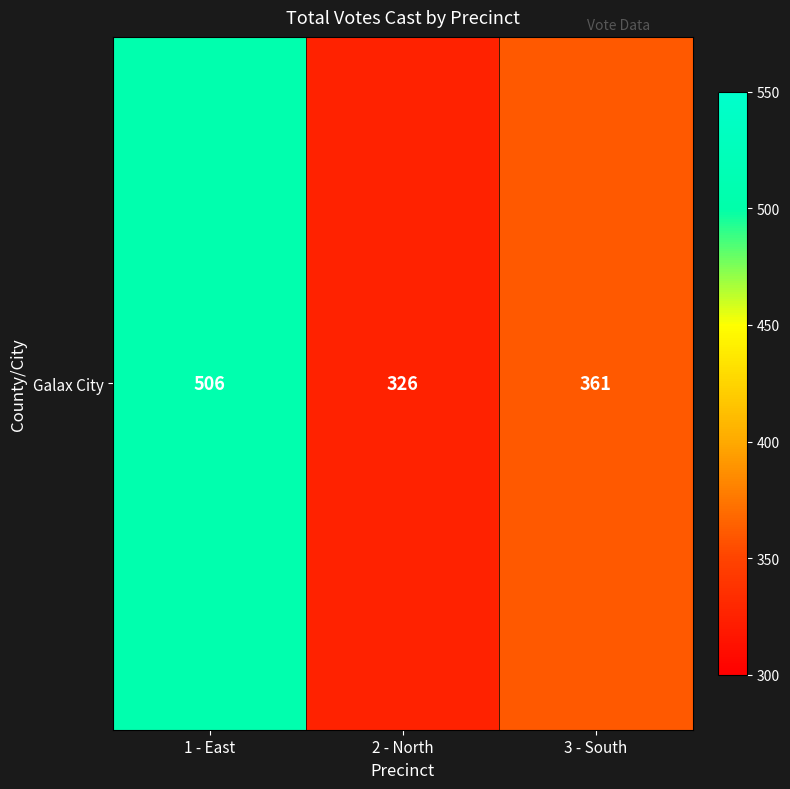

Read the value at 2 - North.

326